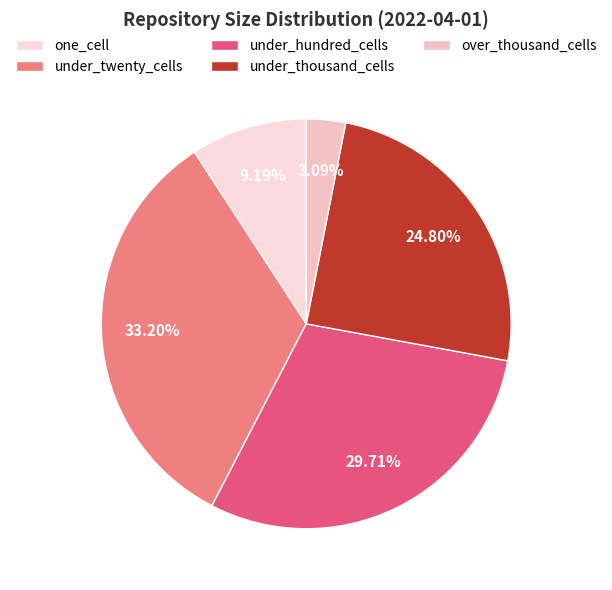

What percentage is NOT represented by over_thousand_cells?

96.9%